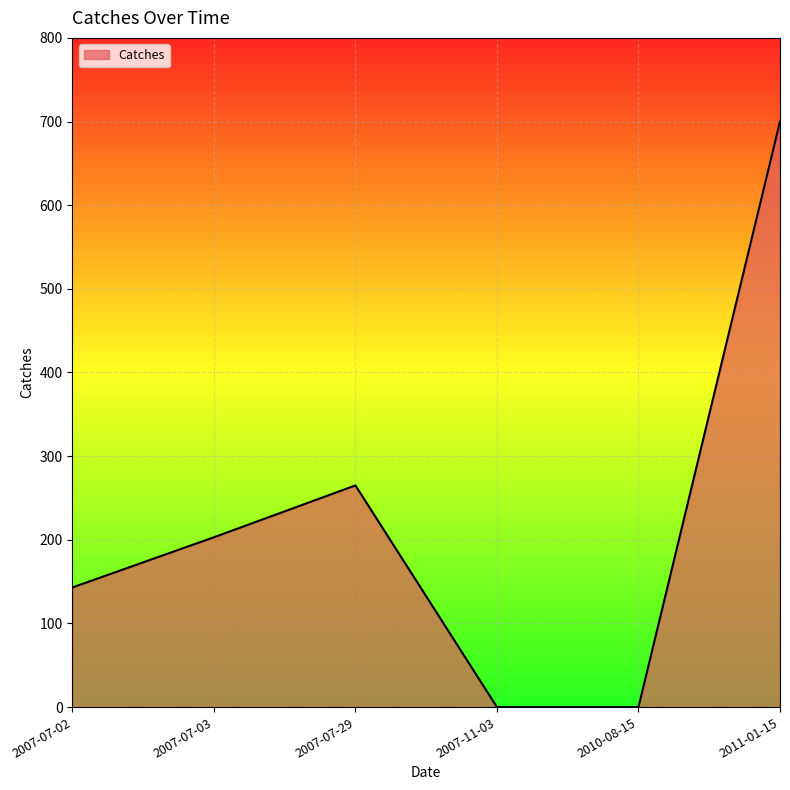

What is the ratio of the value at 2007-07-02 to the value at 2007-07-29?

0.5